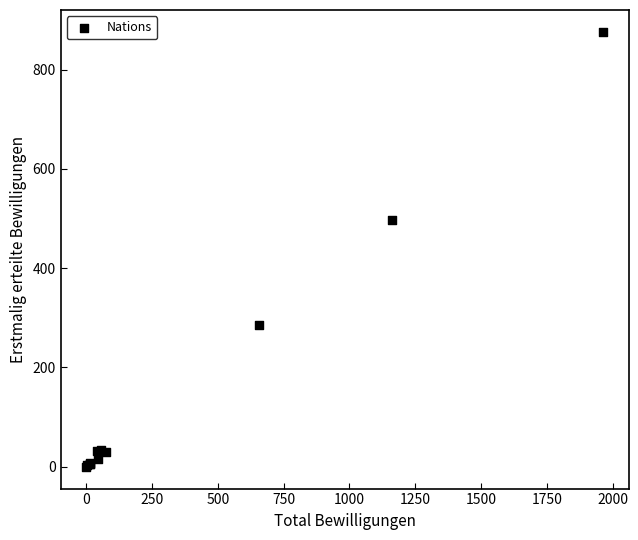

What Y value in the scatter plot is closest to 438?

496